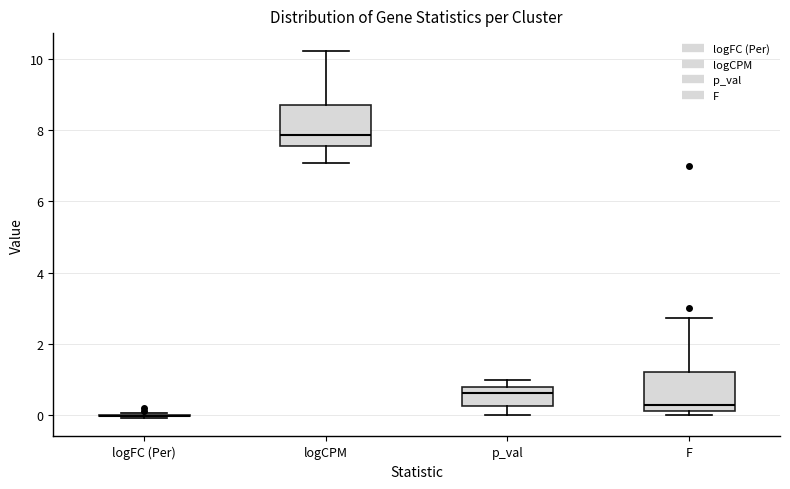

Reading left to right, read every box against the y-axis: the position of its median line, the range the box covers, and the ends of its whiskers. The values are not printed on the chart, so give them approximately, as read against the axis.

logFC (Per): box collapsed to a line at 0.0, whiskers 0.0 to 0.0
logCPM: median 7.8, box 7.6 to 8.8, whiskers 7.0 to 10.2
p_val: median 0.6, box 0.2 to 0.8, whiskers 0.0 to 1.0
F: median 0.4, box 0.2 to 1.2, whiskers 0.0 to 2.8